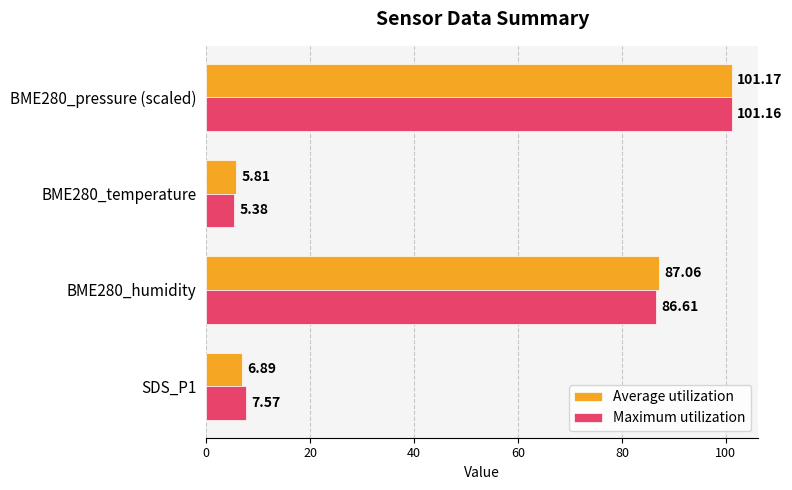

What is the difference between the highest and lowest values at SDS_P1?

0.7